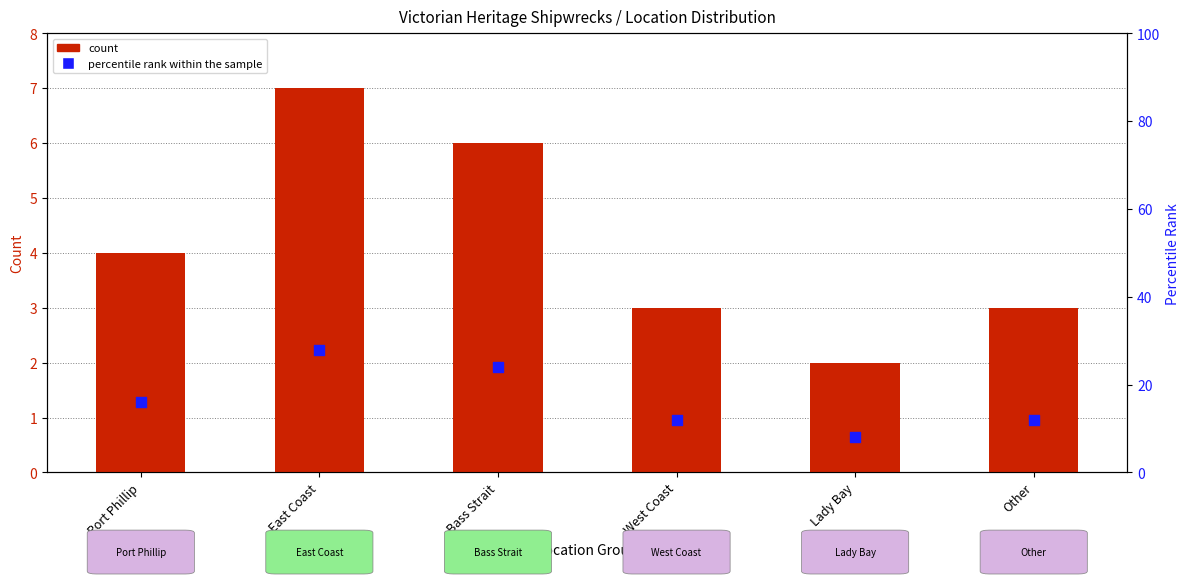

Which series has the largest total across all categories?

percentile rank within the sample